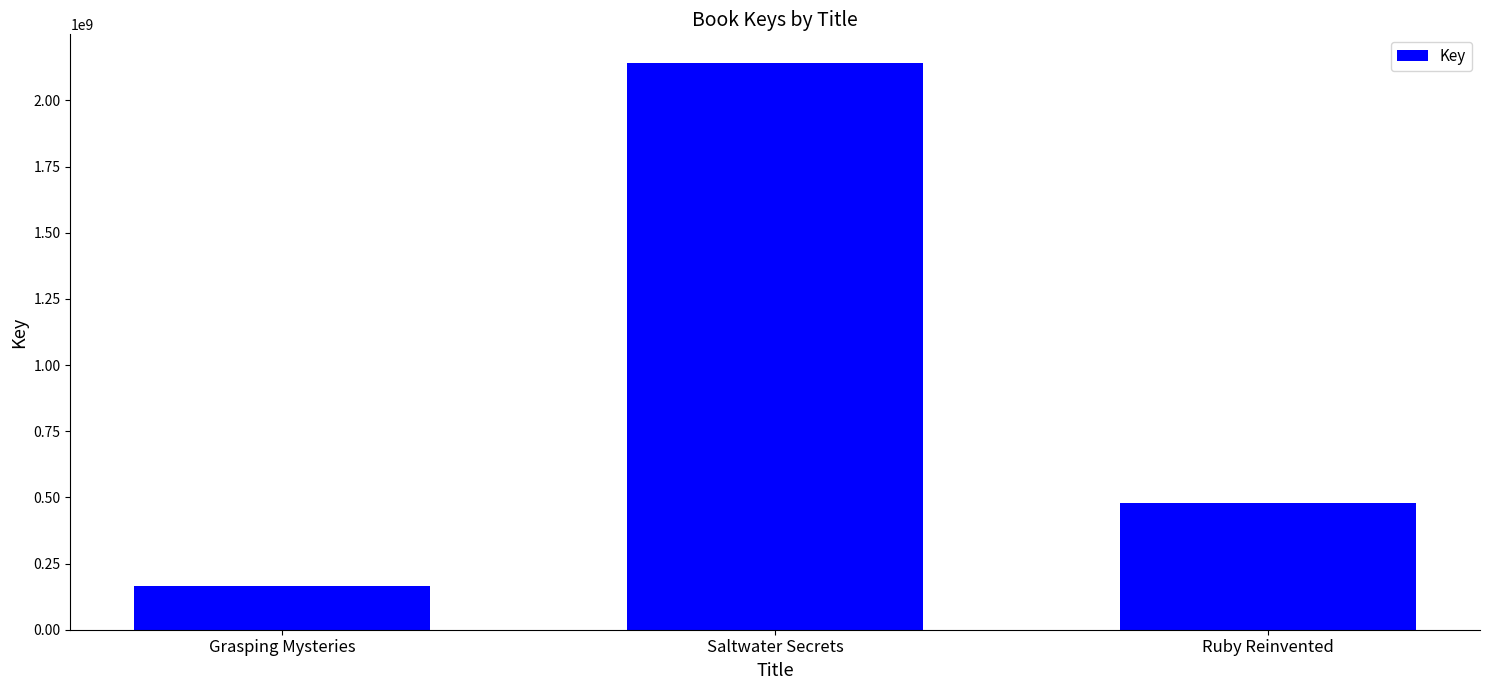

What is the difference between the values at Saltwater Secrets and Ruby Reinvented?

1662358603